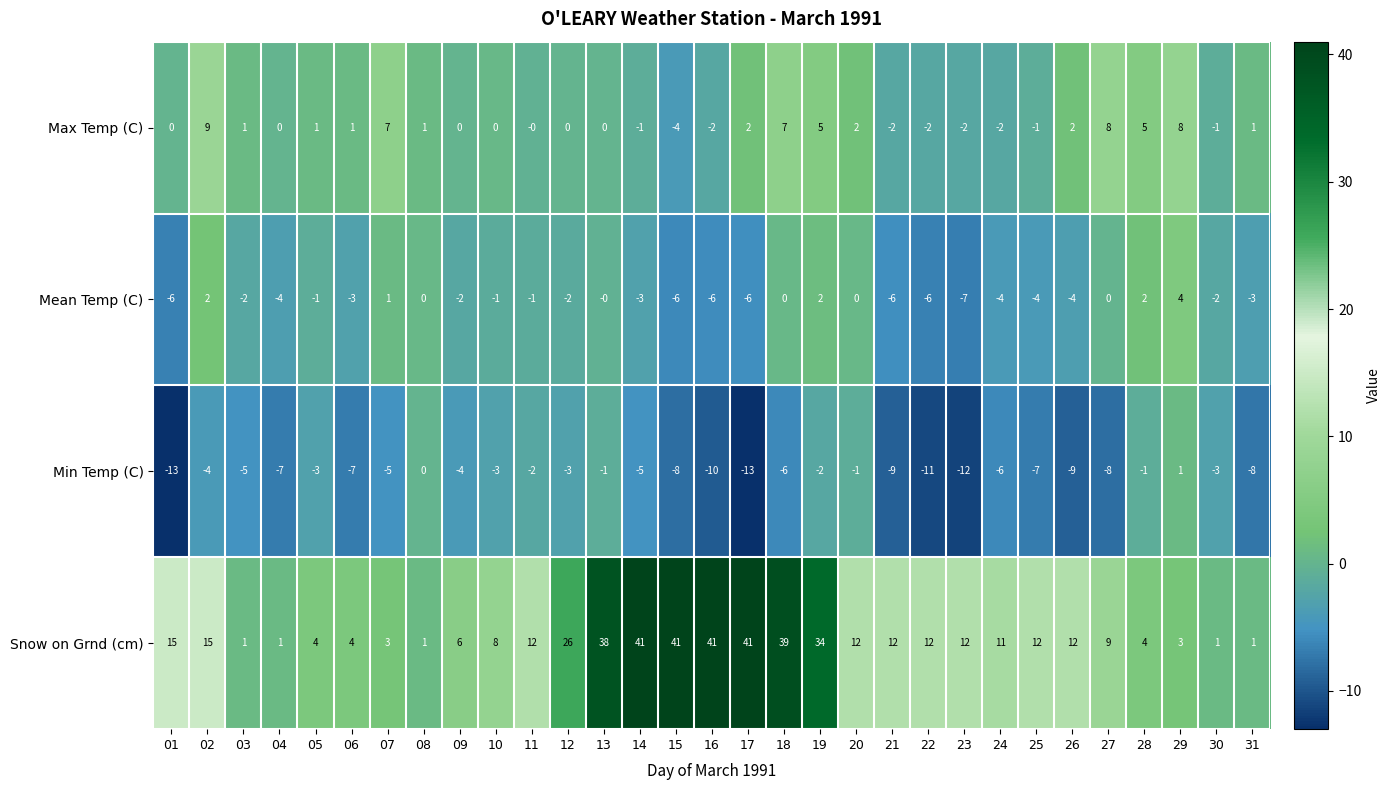

At which category is the sum across all series the highest?

18